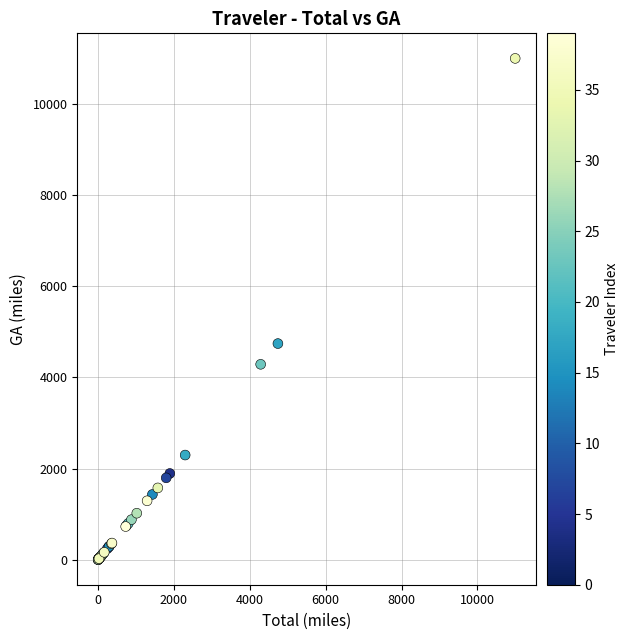

What Y value in the scatter plot is closest to 5499?

4741.1